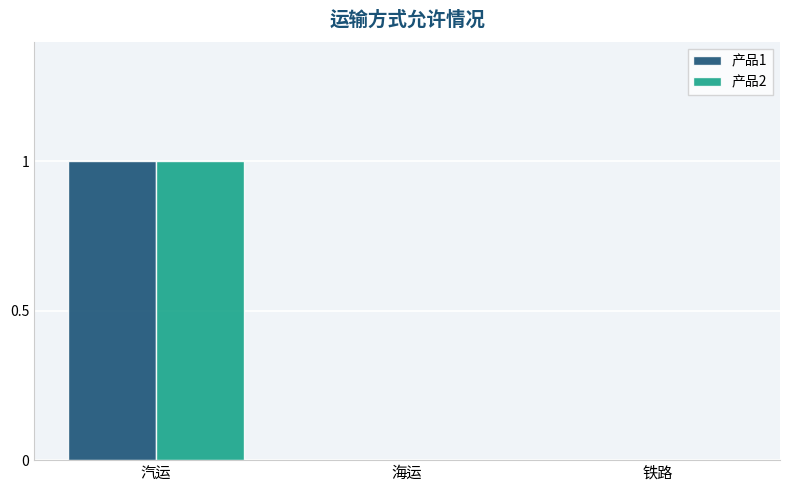

The 产品1 series shows 1 at 汽运. True or false?

True